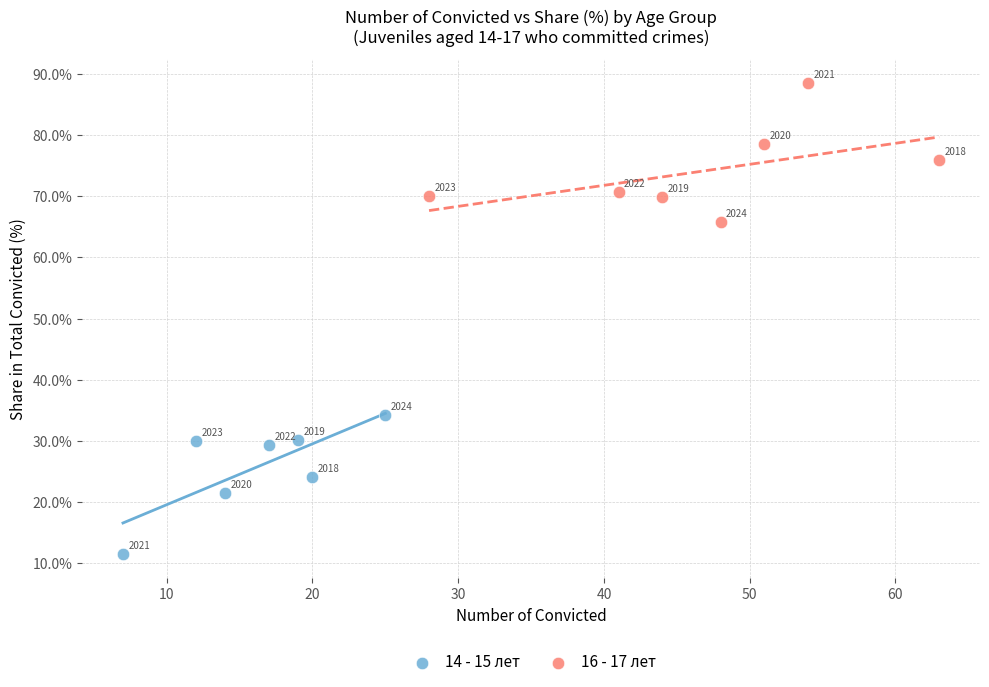

Which series reaches the minimum Y coordinate?

14 - 15 лет